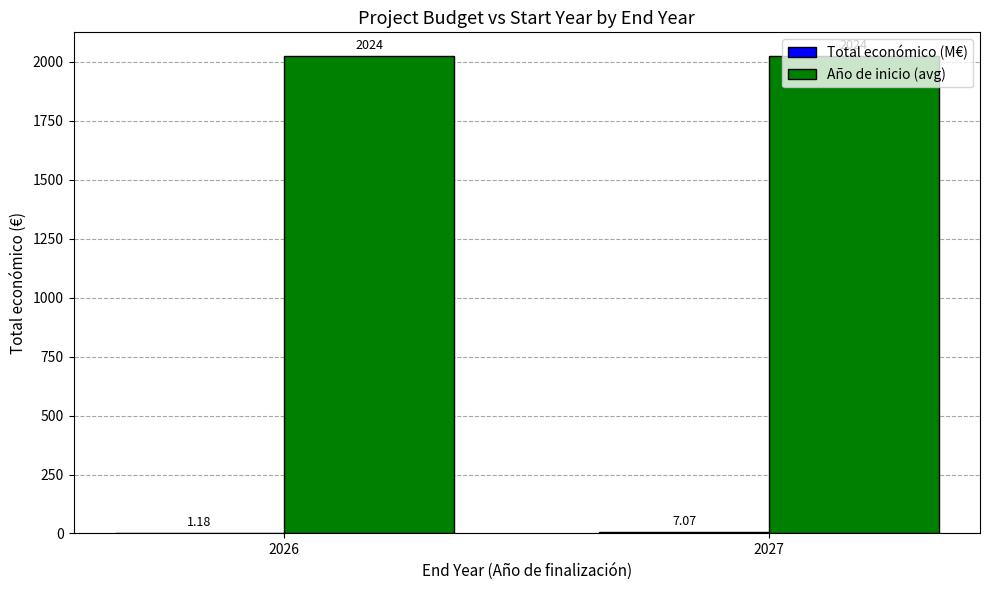

Which series has the largest total across all categories?

Año de inicio (avg)